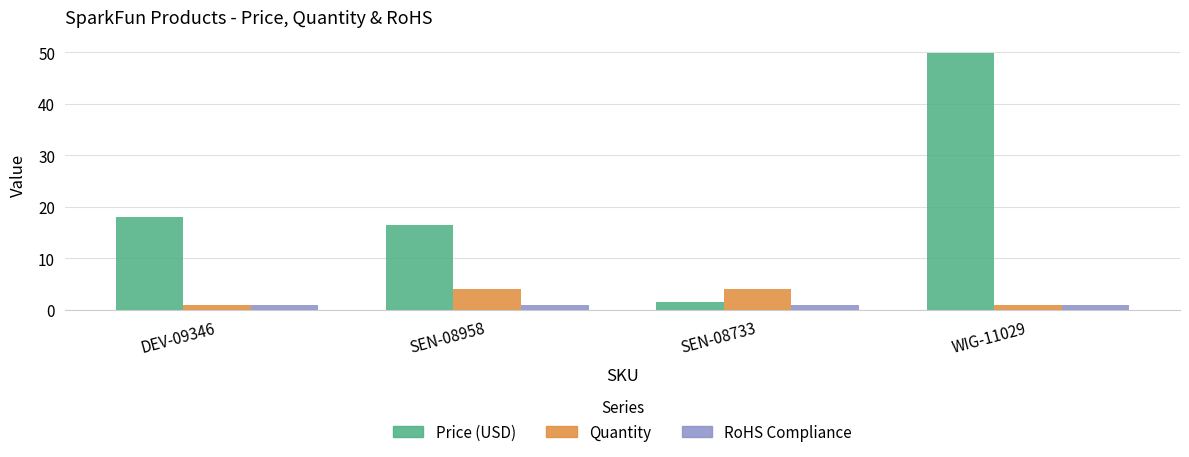

The value of RoHS Compliance at WIG-11029 is 1.0. True or false?

True